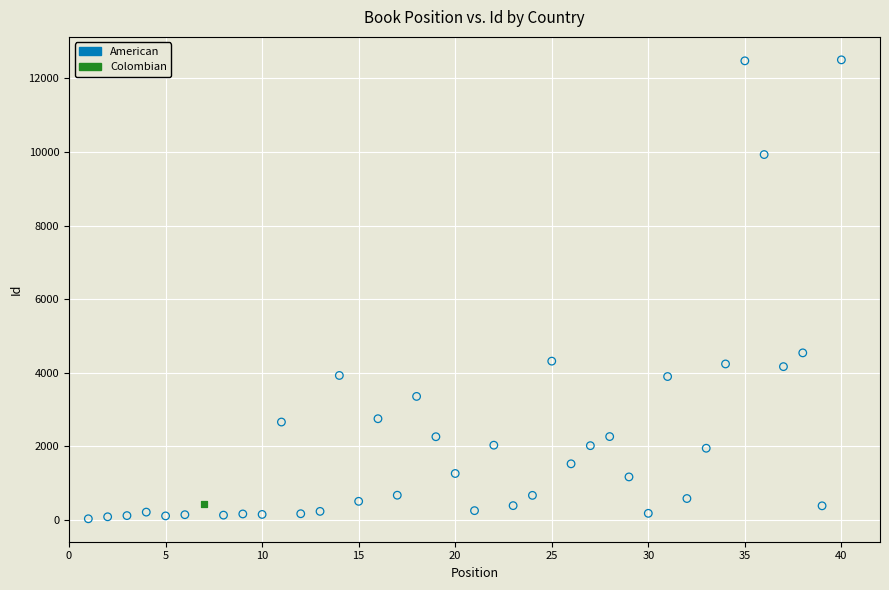

What are all the series names shown in the legend?

American, Colombian